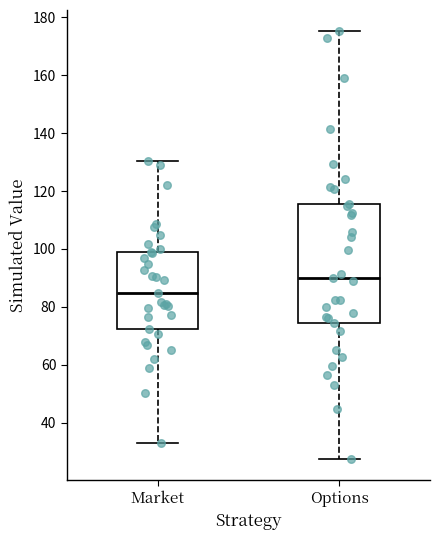

Where does the median line of the box for Options sit on the y-axis? The values are not printed on the chart, so give them approximately, as read against the axis.

90